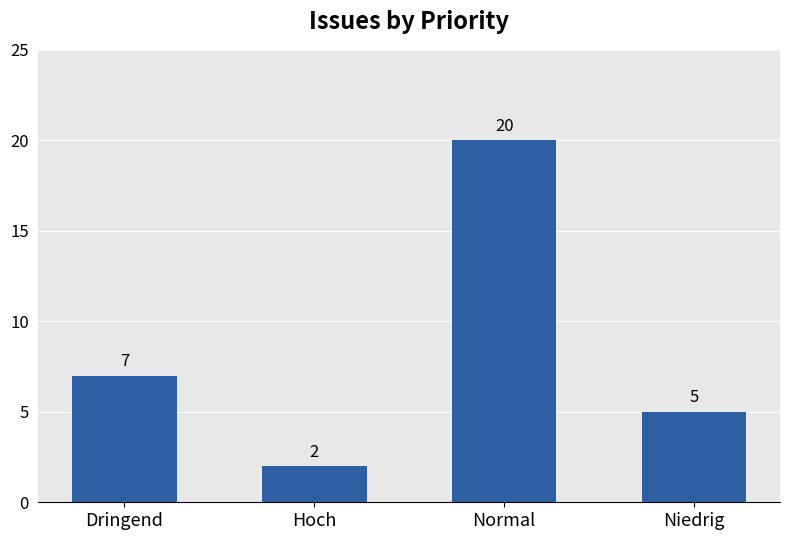

True or false: the data shows 12 at Normal.

False